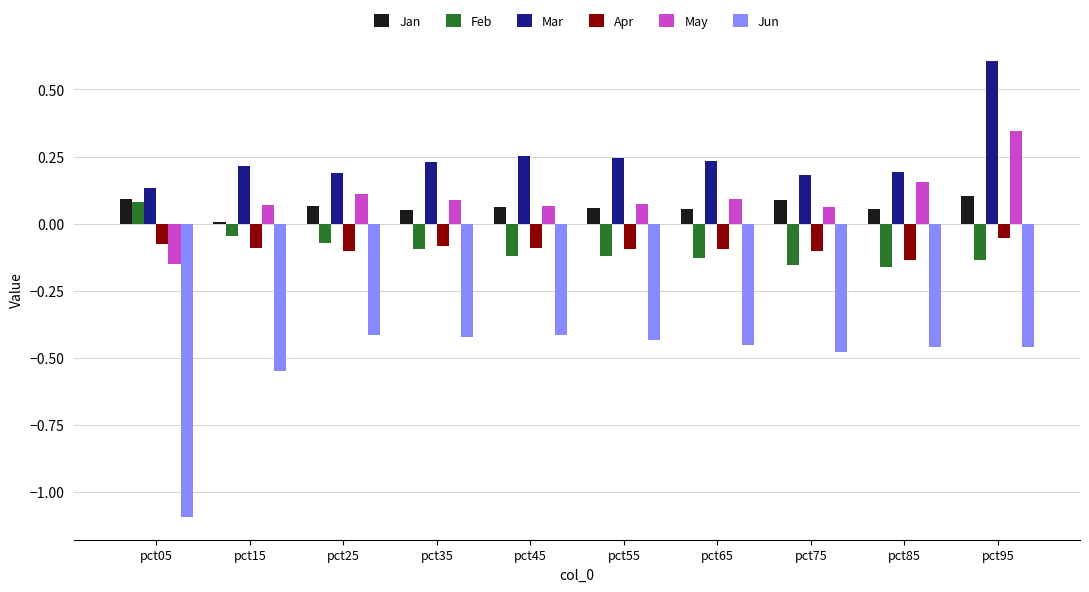

Which category has the highest value across all series?

pct95